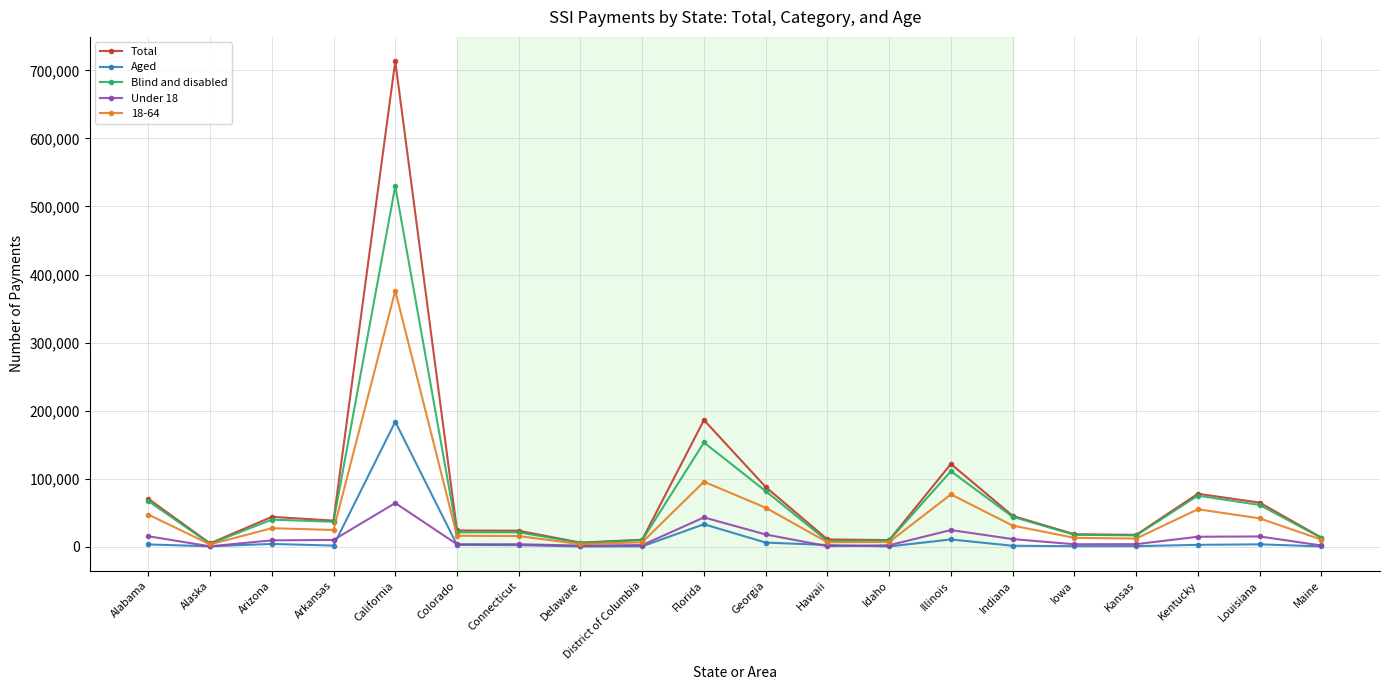

Which category has the highest value across all series?

California